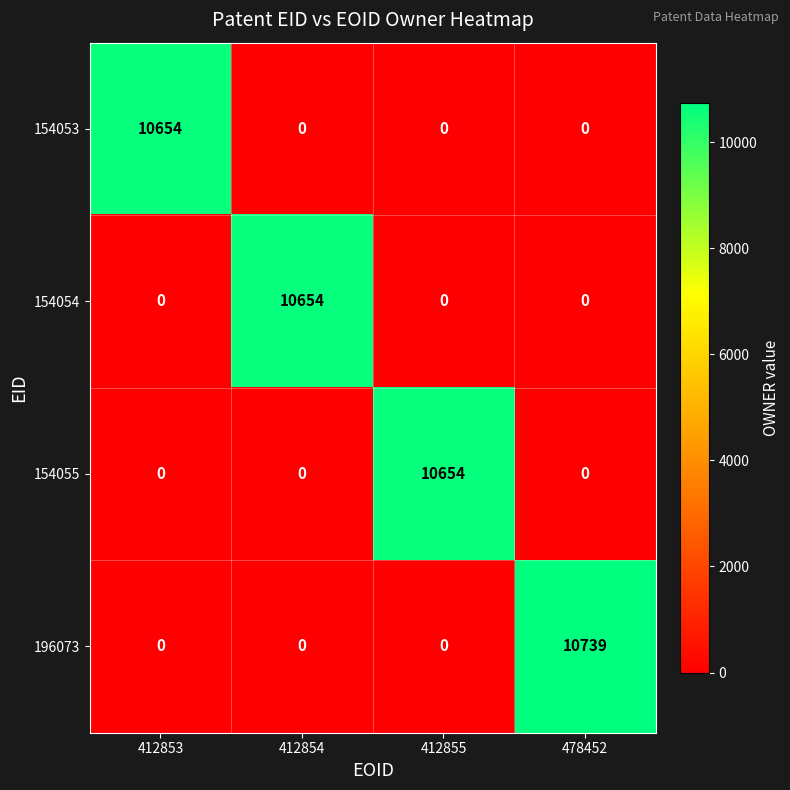

How many categories are shown in the chart?

4